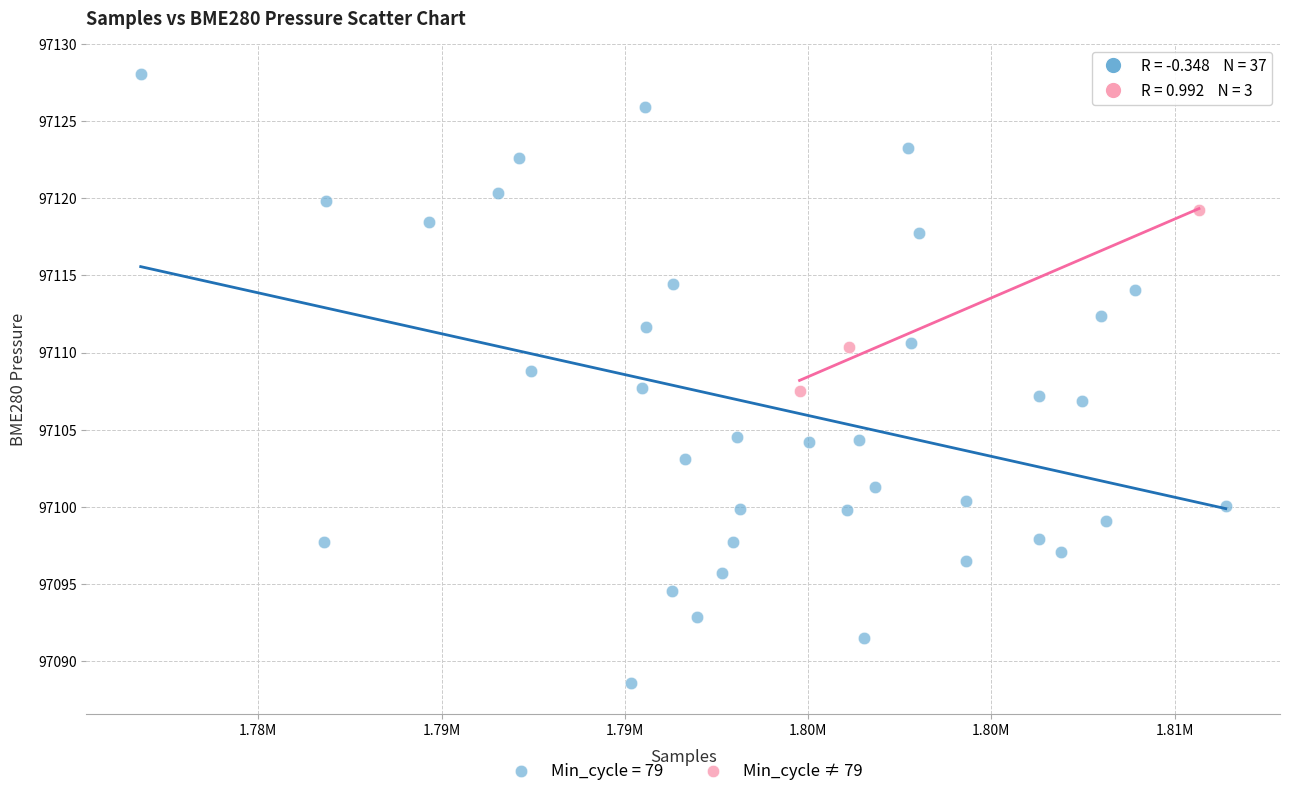

Which series reaches the maximum Y coordinate?

Min_cycle = 79